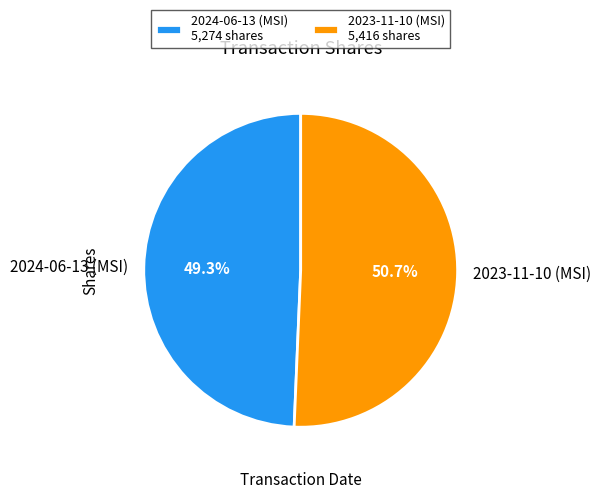

Which slice represents more than half of the pie?

2023-11-10 (MSI)